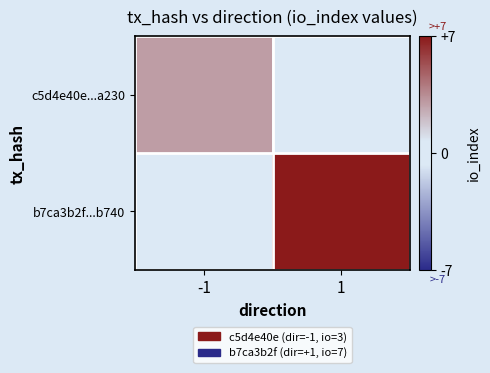

How many distinct data groups are displayed?

2